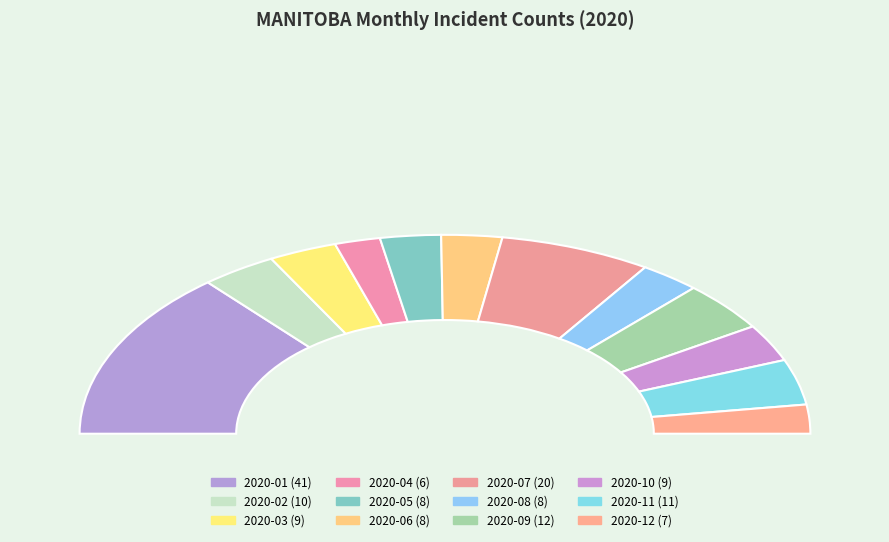

Between 2020-06 and 2020-12, which is larger?

2020-06